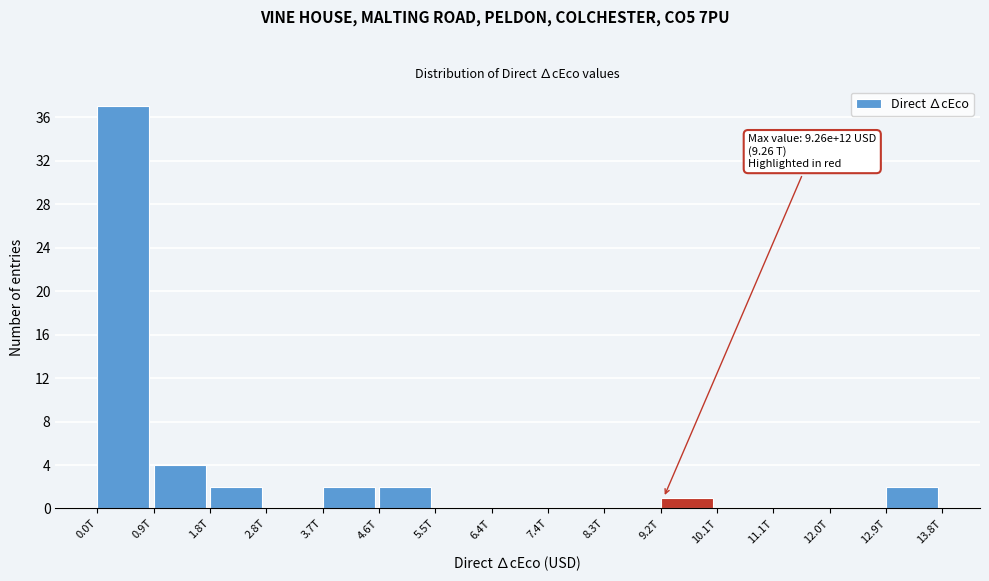

Reading right to left, extract all data points from this chart.

12.9T=2	12.0T=0	11.1T=0	10.1T=0	9.2T=1	8.3T=0	7.4T=0	6.4T=0	5.5T=0	4.6T=2	3.7T=2	2.8T=0	1.8T=2	0.9T=4	0.0T=37